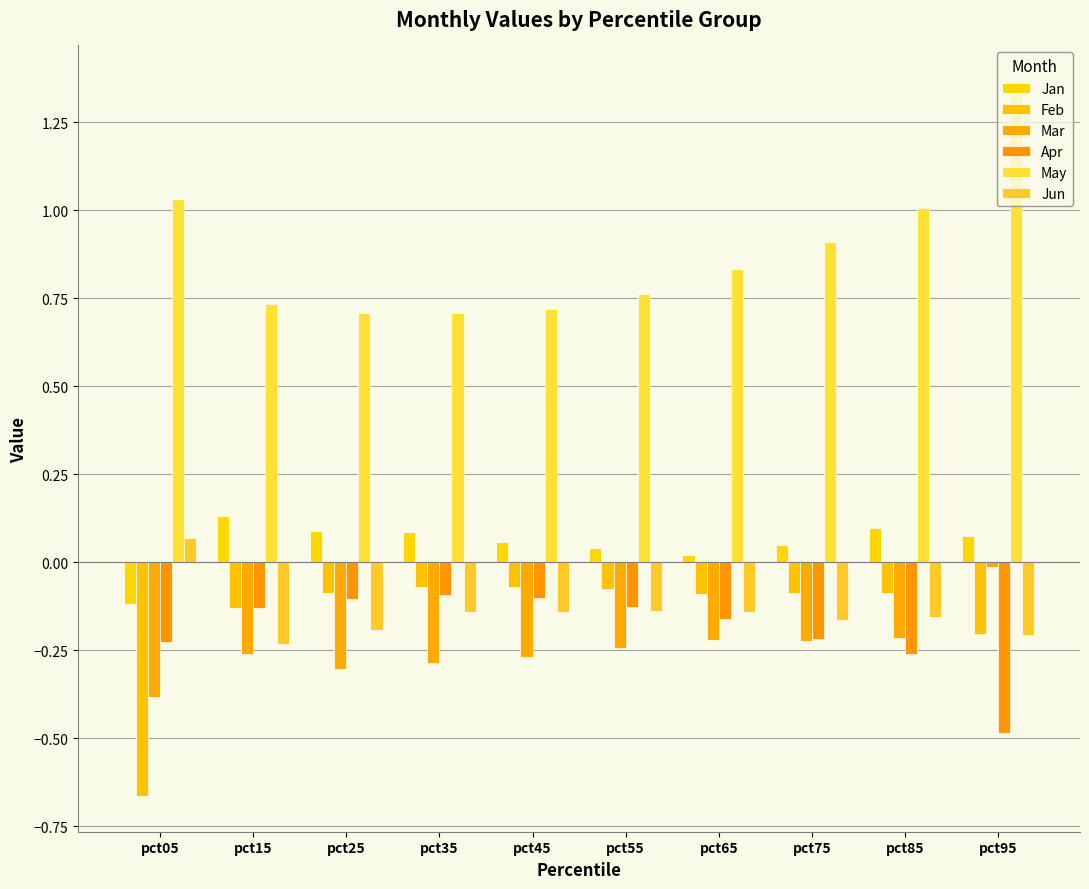

How many values in Jun are above zero?

1